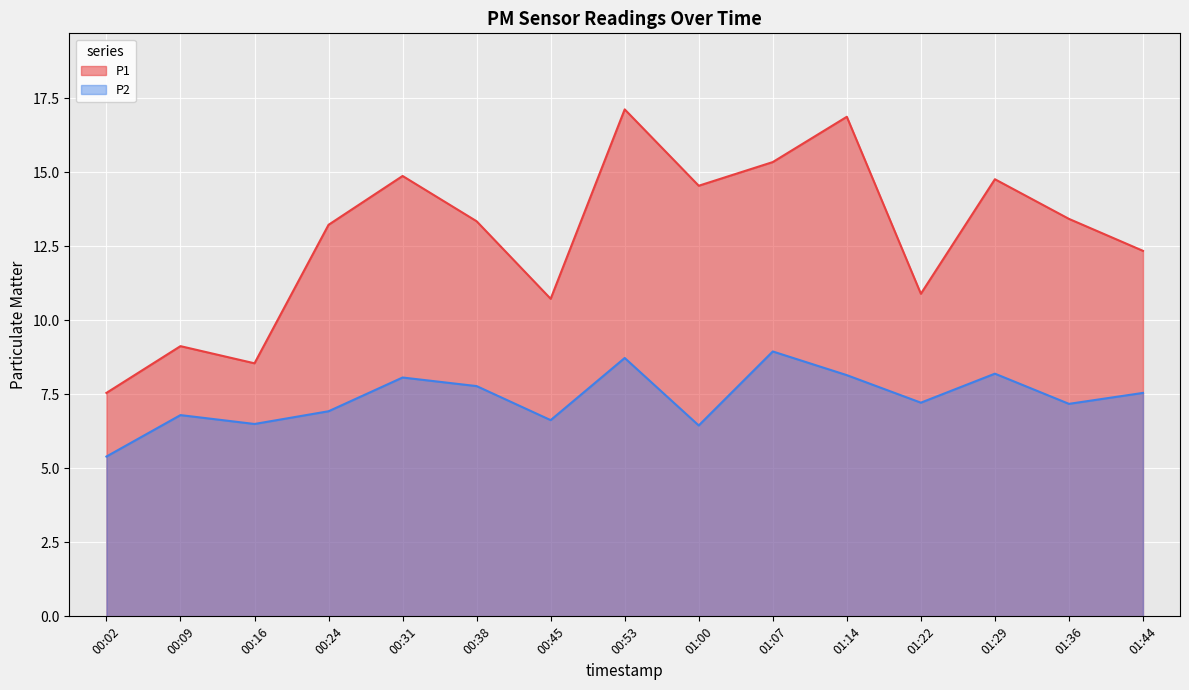

List the labels in order of P1 value, largest first.

00:53, 01:14, 01:07, 00:31, 01:29, 01:00, 01:36, 00:38, 00:24, 01:44, 01:22, 00:45, 00:09, 00:16, 00:02